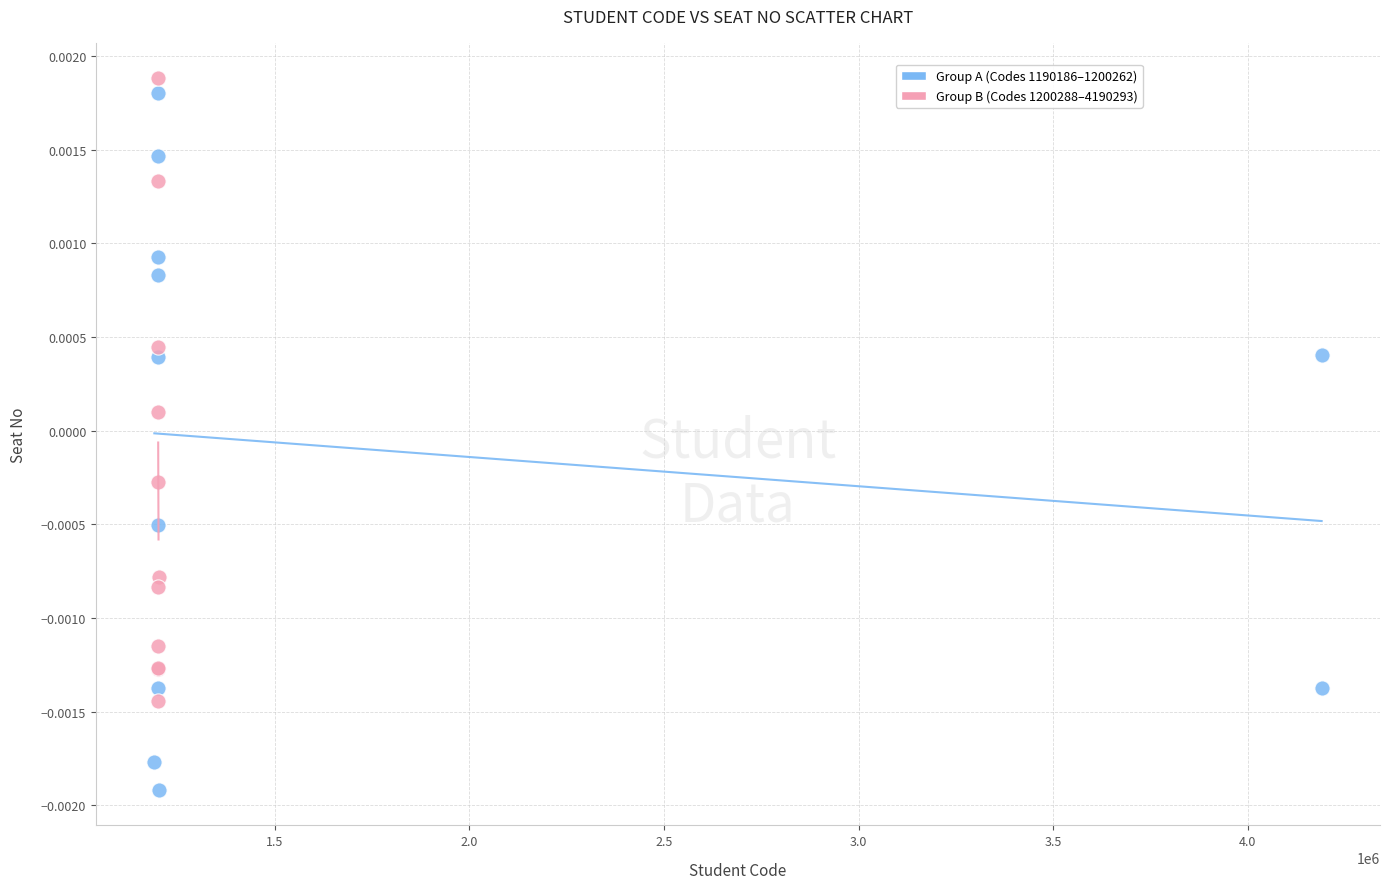

Which series reaches the minimum Y coordinate?

Group A (Codes 1190186–1200262)